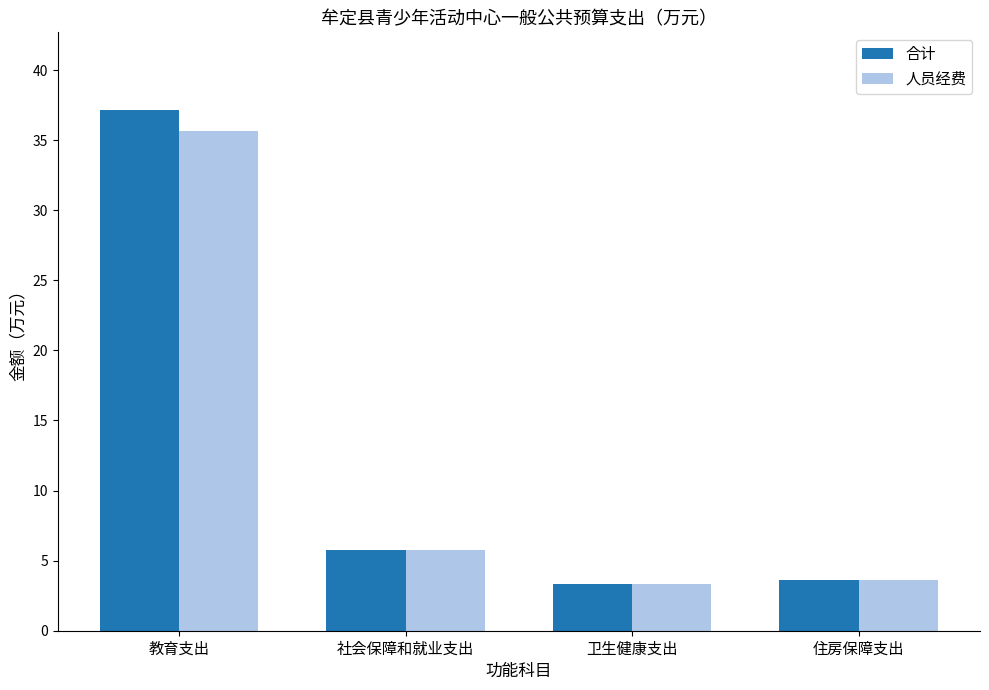

How many values in the 合计 series are below 5?

2